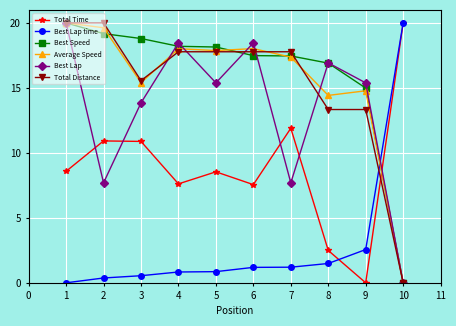

Where does the Average Speed series first go above 17?

1